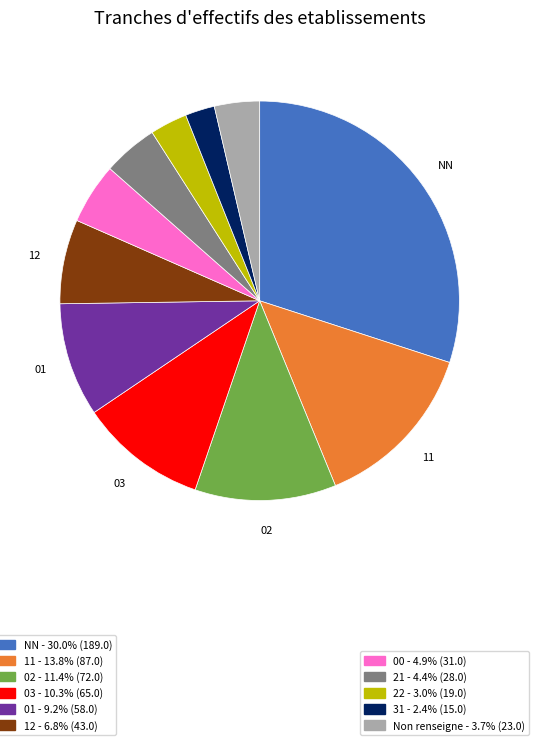

Is there a majority slice in this chart?

No